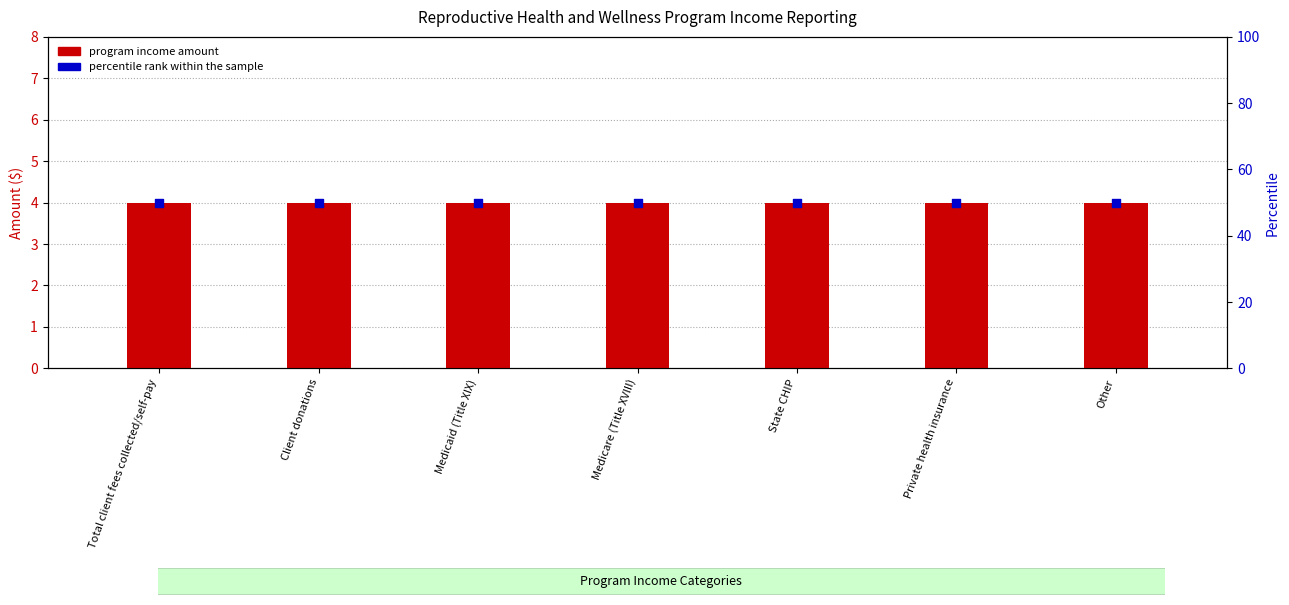

What is the total value across all series at Medicaid (Title XIX)?

54